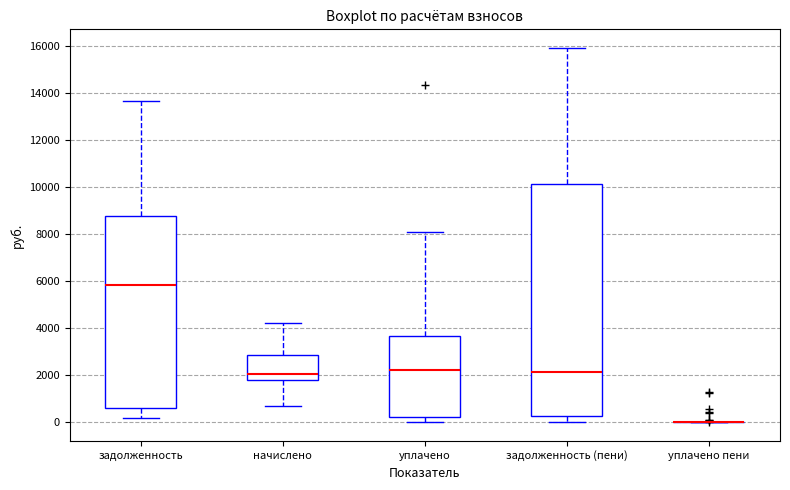

Reading left to right, read every box against the y-axis: the position of its median line, the range the box covers, and the ends of its whiskers. The values are not printed on the chart, so give them approximately, as read against the axis.

задолженность: median 5800, box 600 to 8800, whiskers 200 to 13600
начислено: median 2000, box 1800 to 2800, whiskers 600 to 4200
уплачено: median 2200, box 200 to 3600, whiskers 0 to 8200
задолженность (пени): median 2200, box 200 to 10200, whiskers 0 to 16000
уплачено пени: box collapsed to a line at 0, whiskers 0 to 0